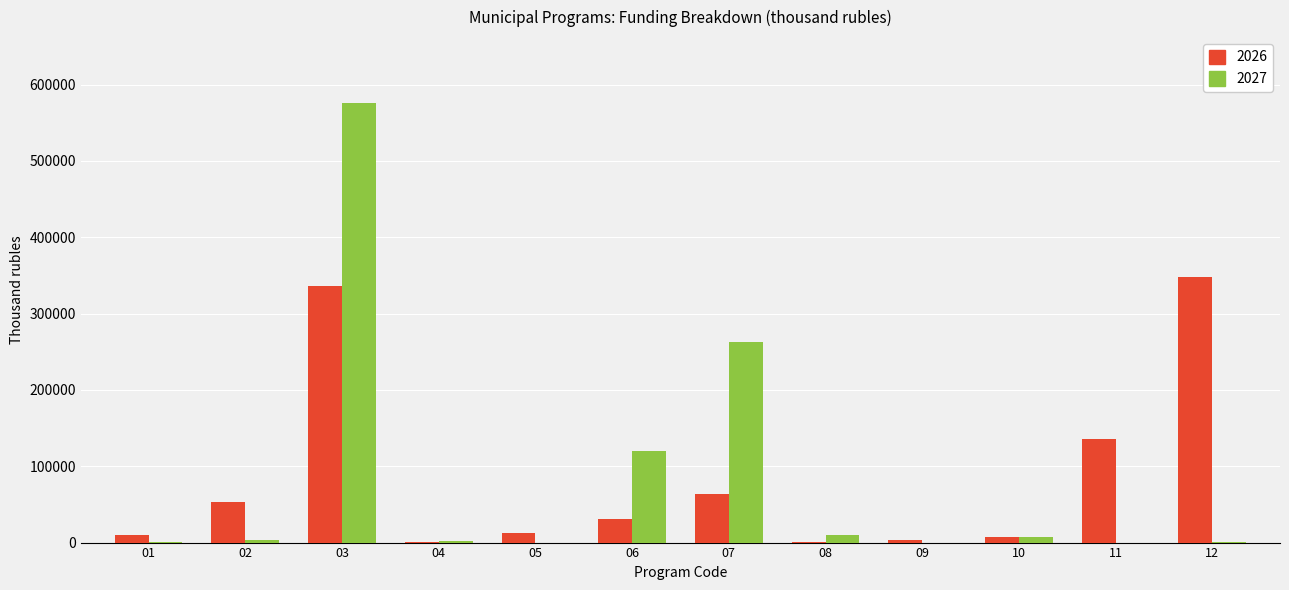

Which series changed the most between 02 and 09?

2026